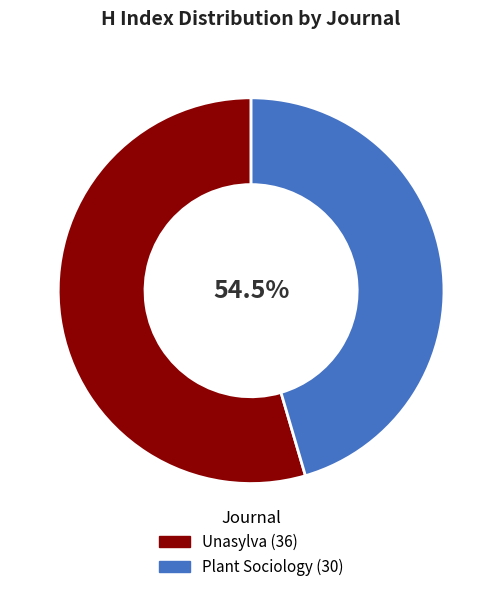

What is the change in value from Unasylva to Plant Sociology?

-6